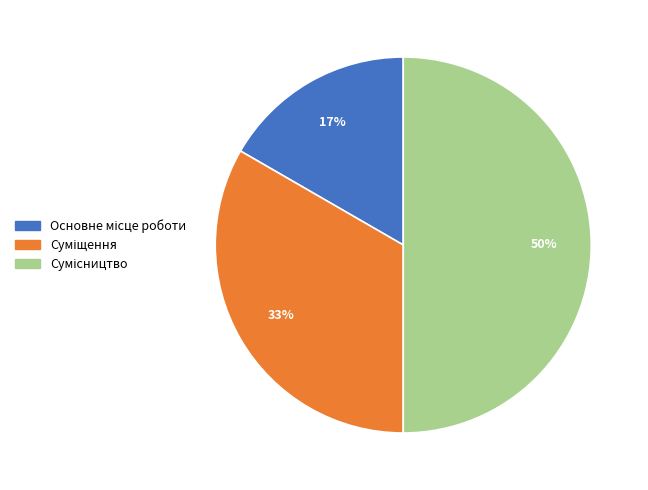

To the nearest percent, what is the difference between the largest and smallest slice percentages?

33%